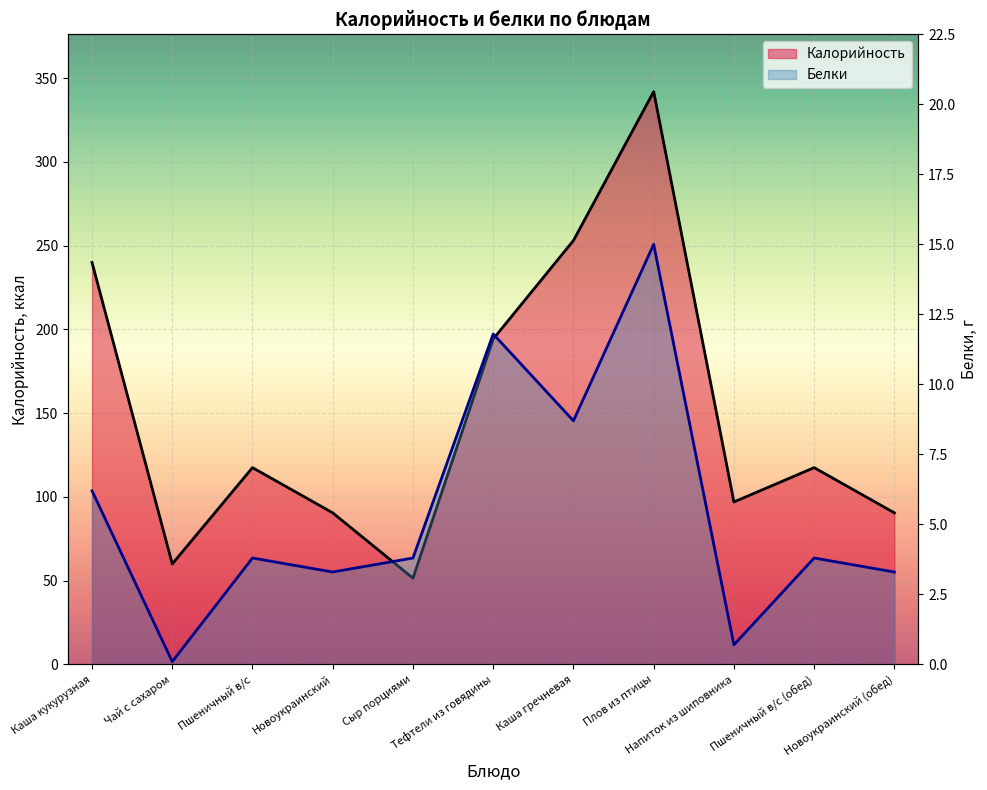

True or false: Калорийность and Белки intersect in this chart.

False